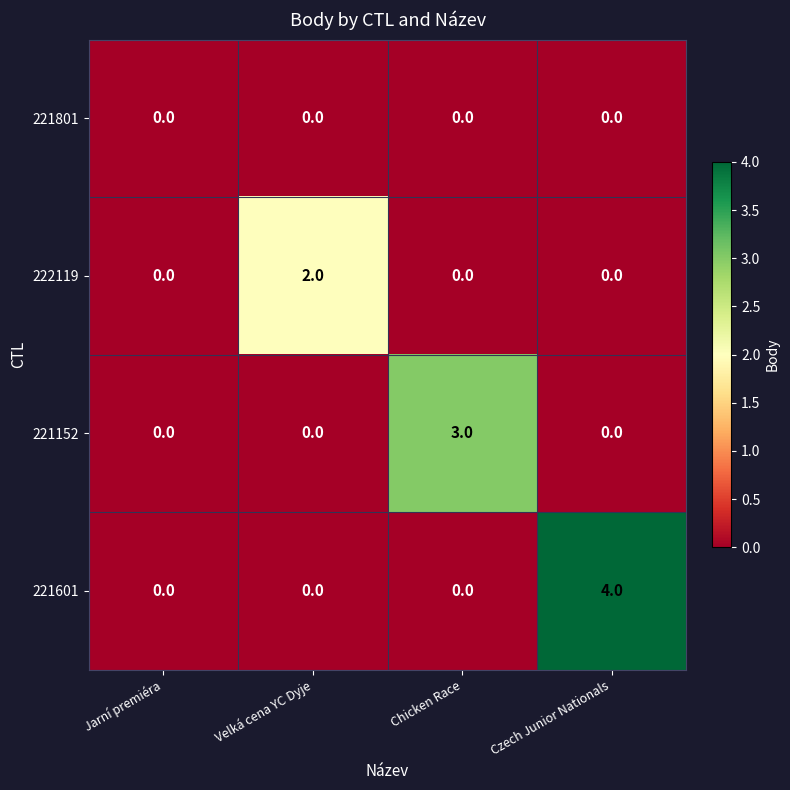

The value of 222119 at Jarní premiéra is 0. True or false?

True